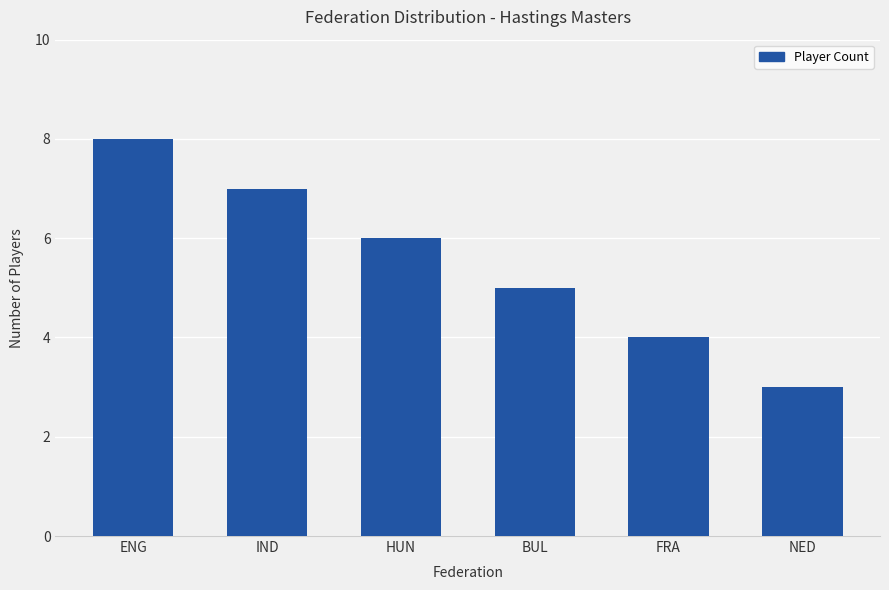

List the labels in order of value, smallest first.

NED, FRA, BUL, HUN, IND, ENG